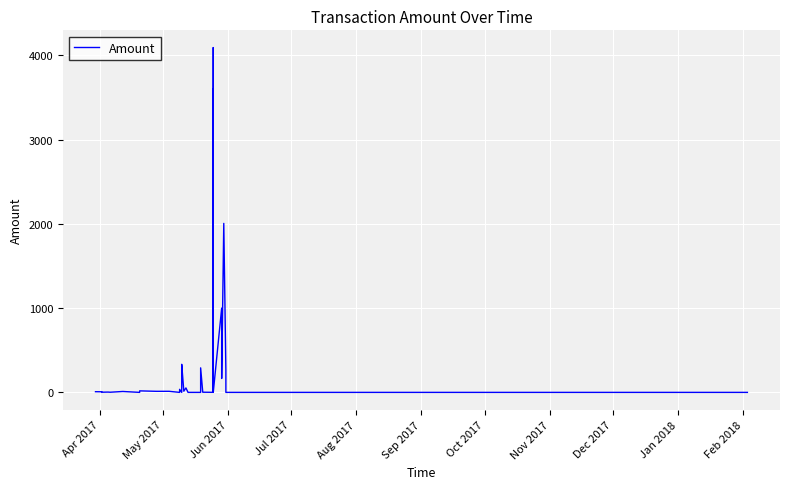

What is the value of the 11th point from the left?

12.8